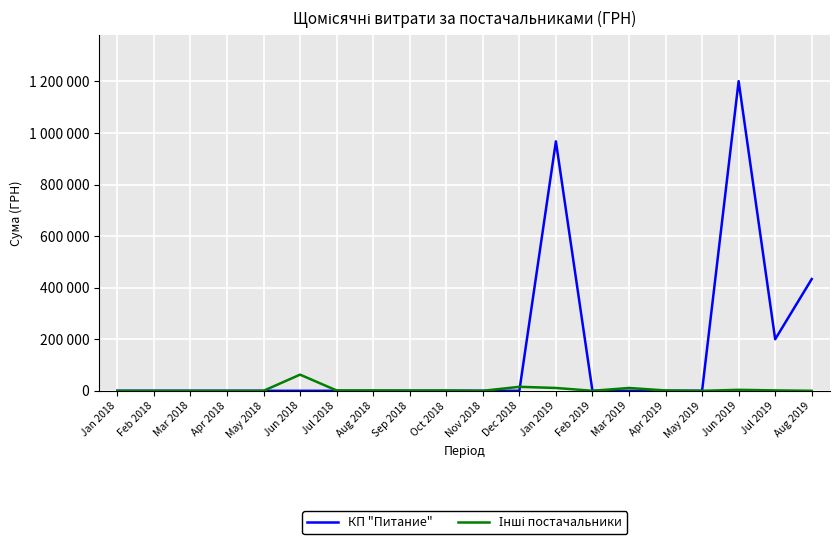

What is the maximum value shown in the chart?

1200911.5